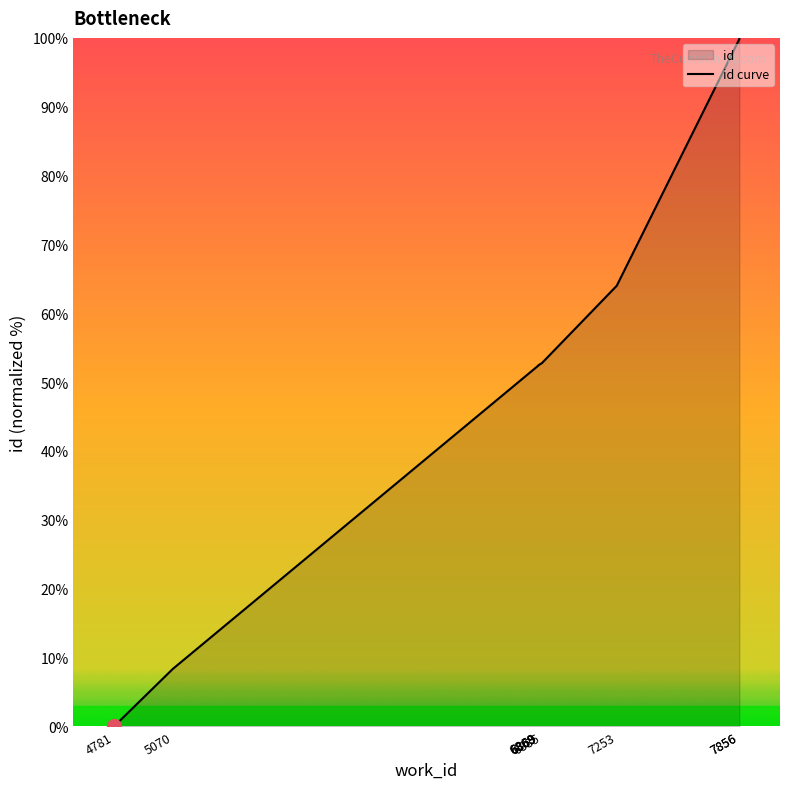

How many lines are shown in the chart?

1